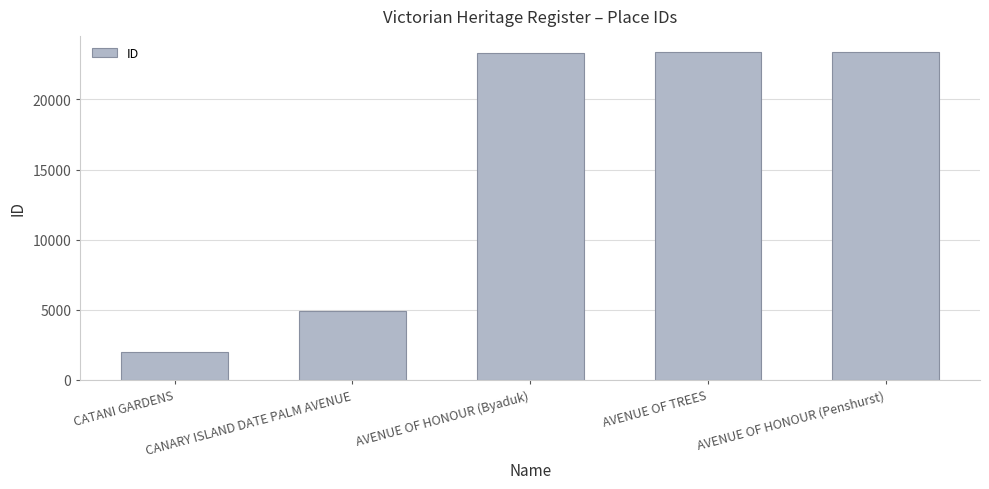

Are the bars horizontal?

No